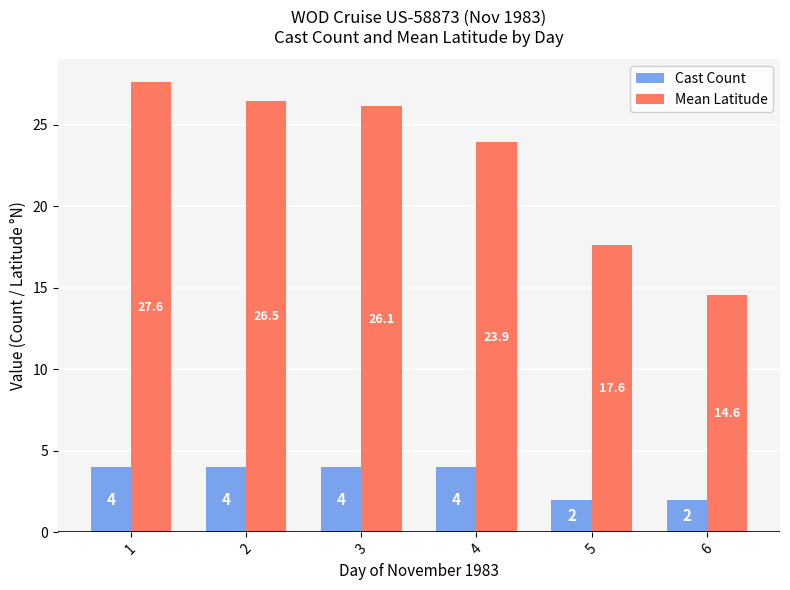

What is the difference between the highest and lowest values at 4?

19.9